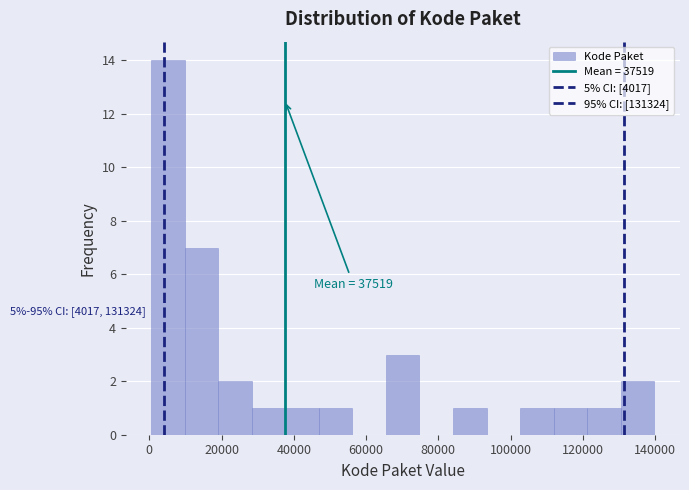

Over which range of the x-axis is the bar tallest?

0 to 10000